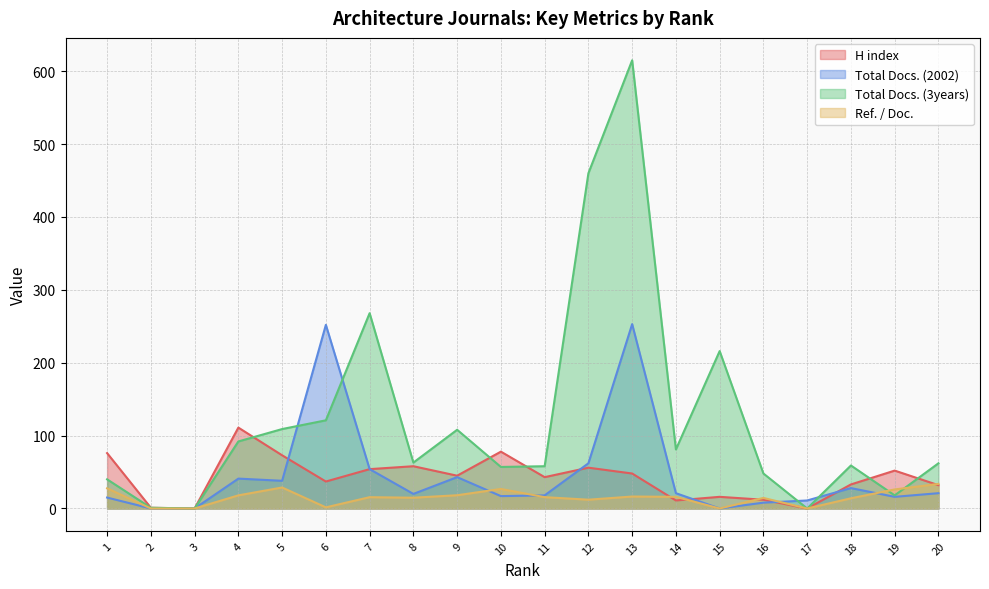

Which label corresponds to the smallest value in the chart?

3